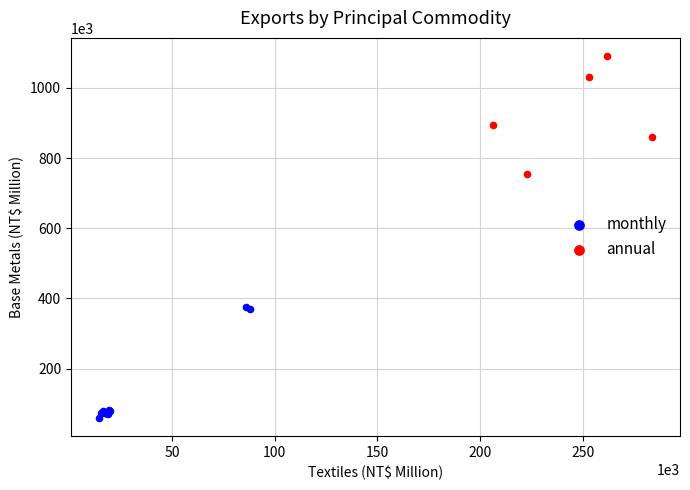

Which series contains the lowest Y value?

monthly